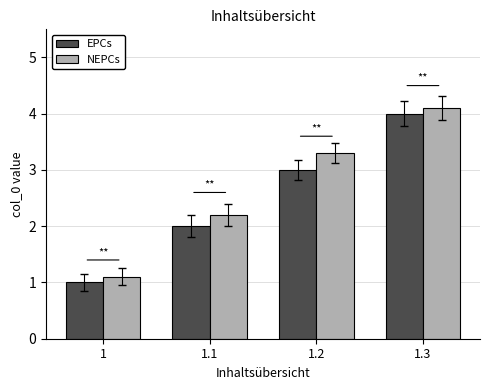

How many groups of bars are there?

4